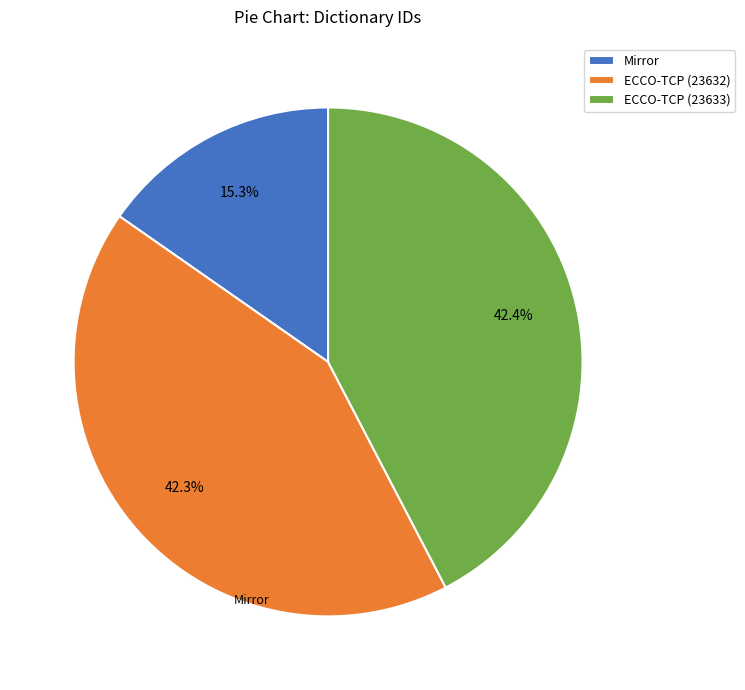

To the nearest percent, what portion does ECCO-TCP (23633) represent?

42%